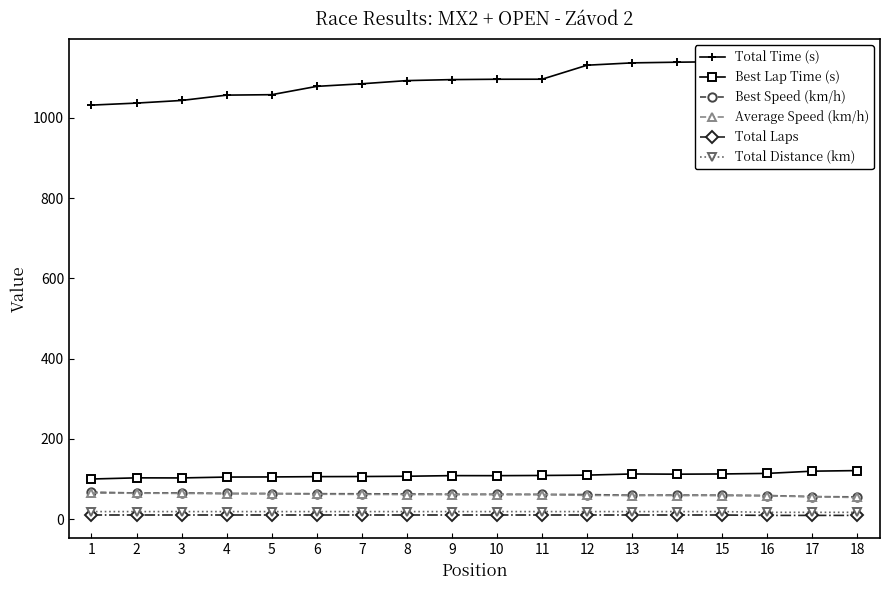

Is this an area chart (filled region under the line)?

No